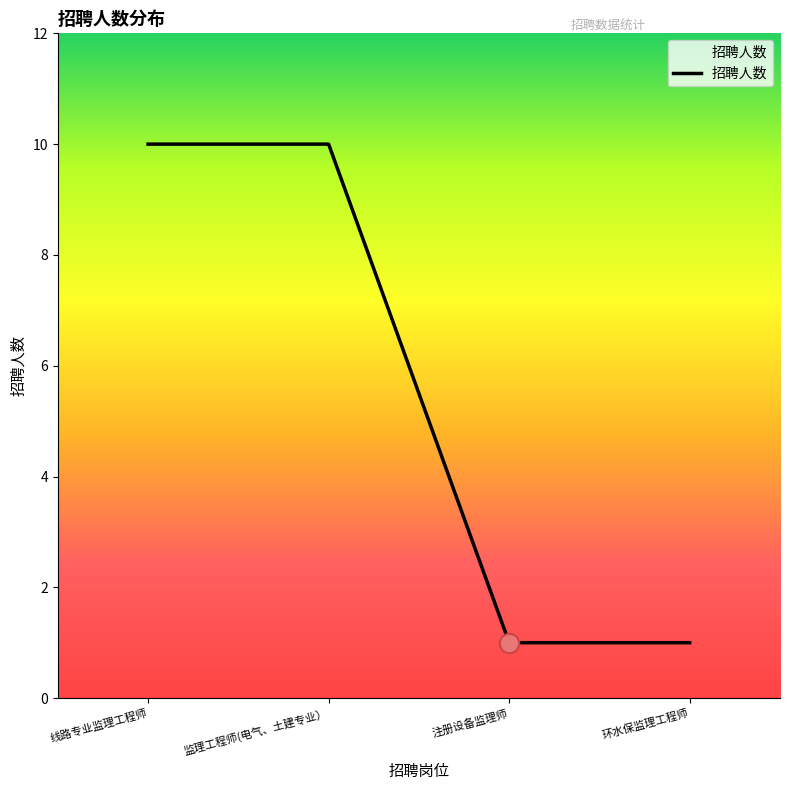

What is the average value?

6